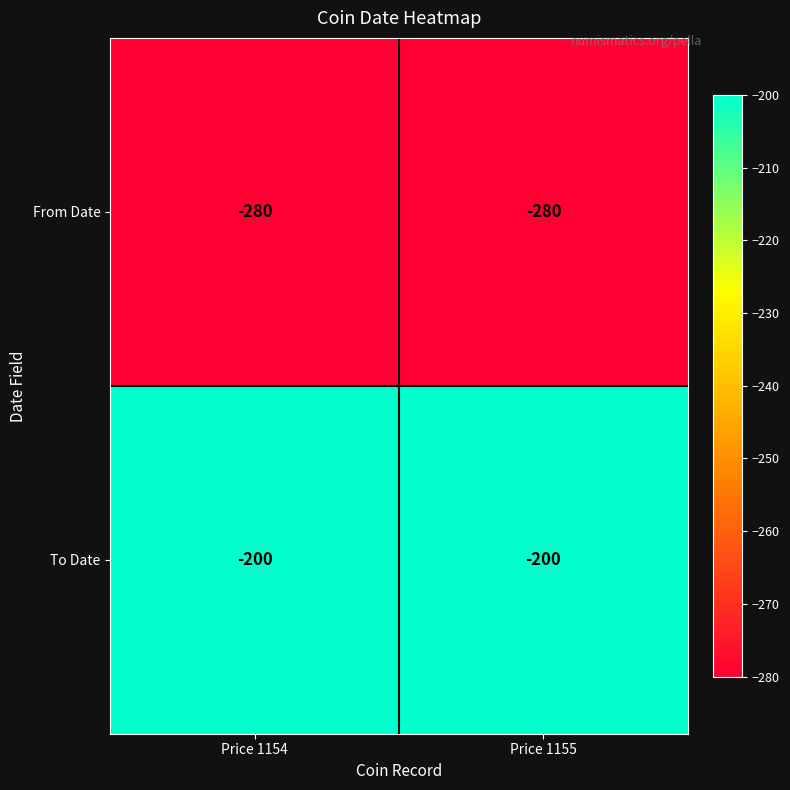

True or false: From Date has a value of -280 at Price 1154.

True